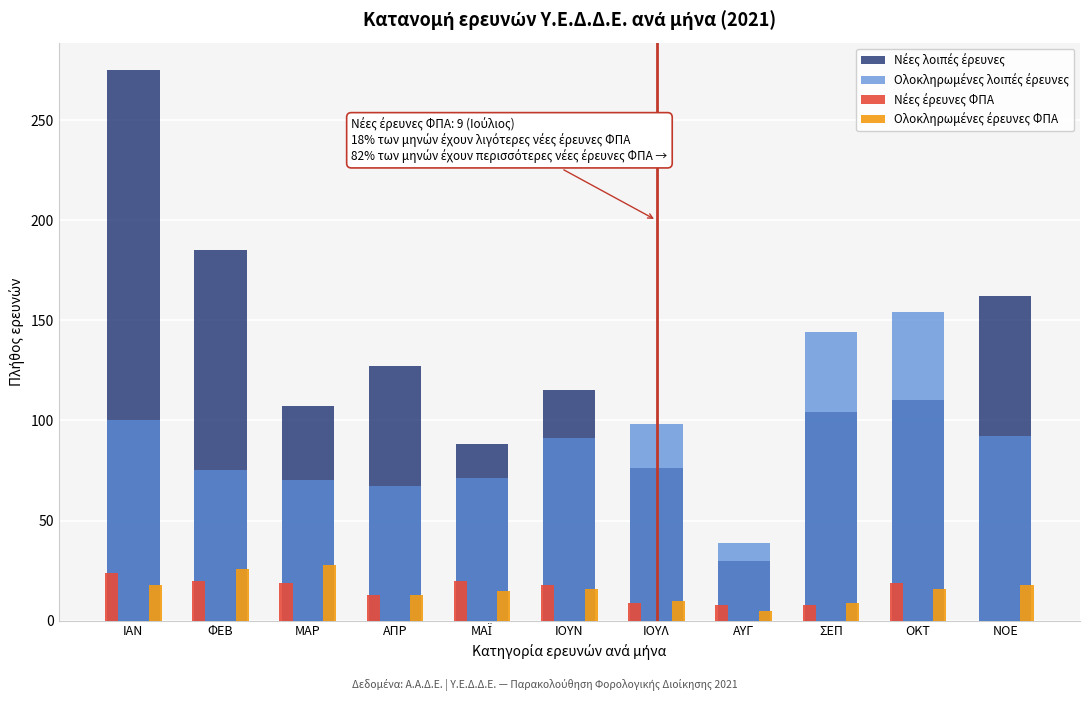

What is the greatest value displayed?

275